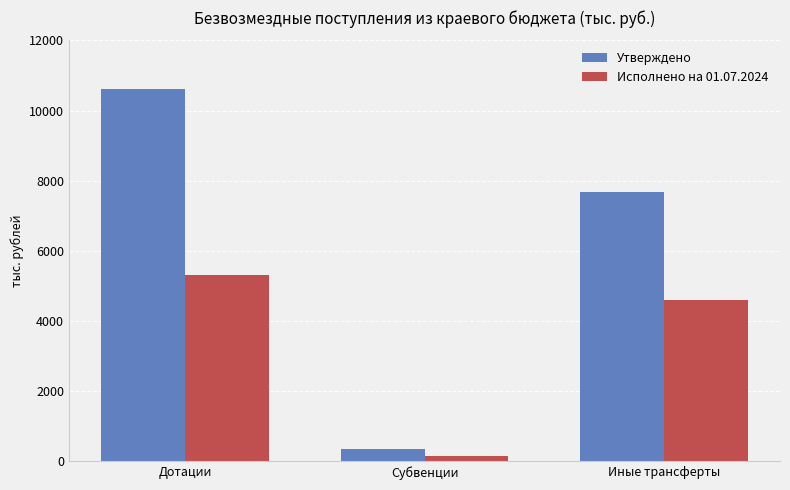

Between Субвенции and Иные трансферты, which series saw the biggest shift?

Утверждено